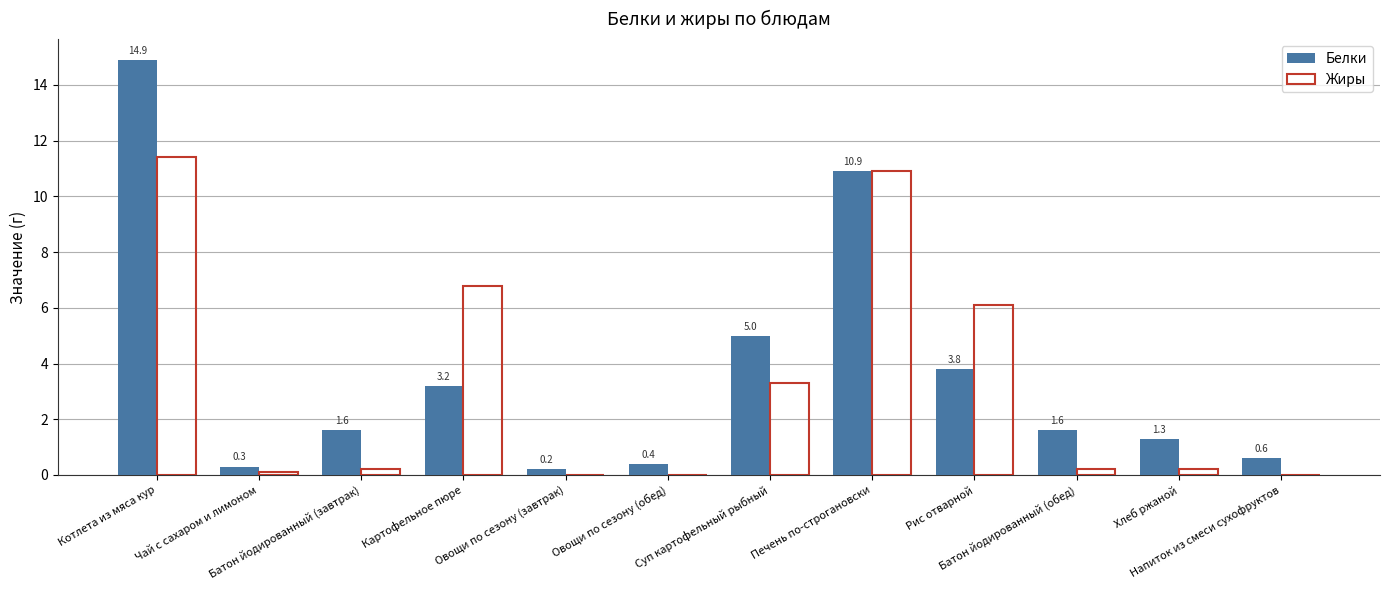

What is the sum of the Жиры values at Картофельное пюре and Суп картофельный рыбный?

10.1